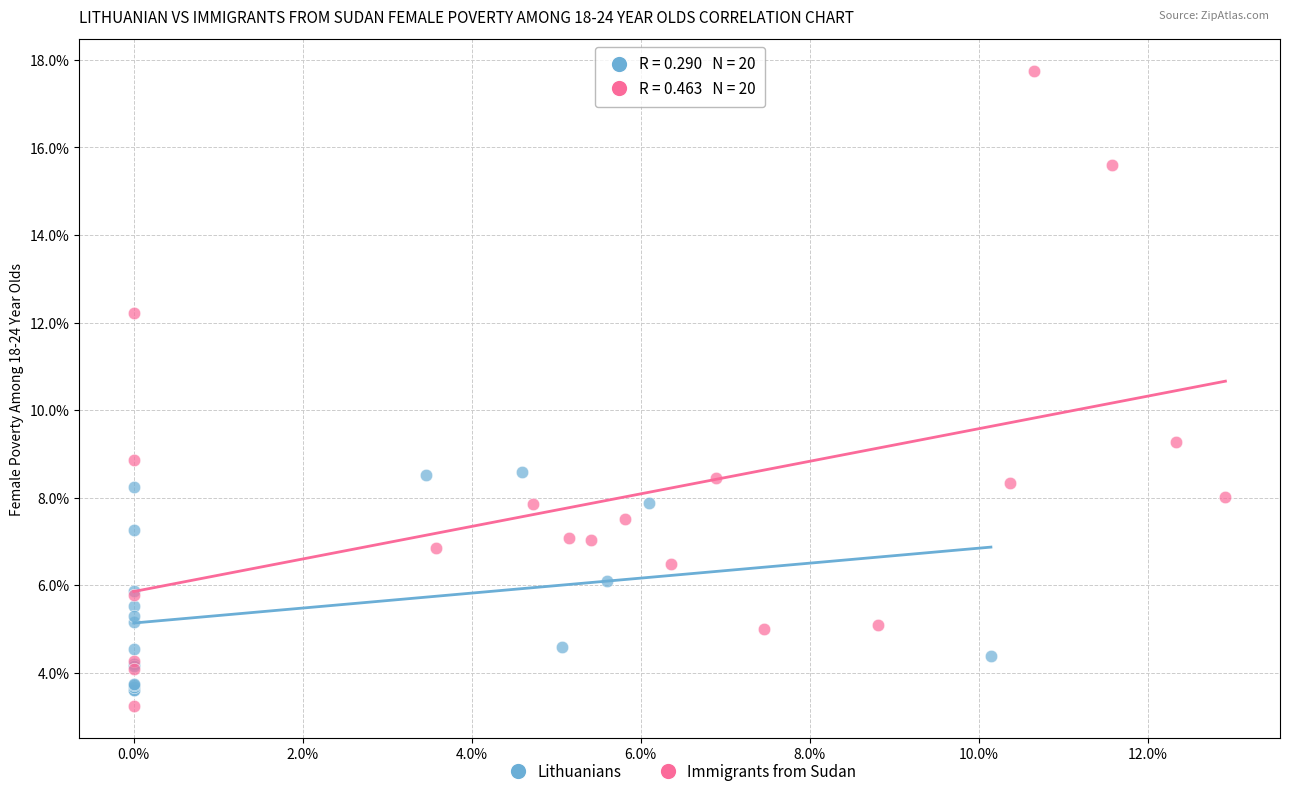

Which series contains the highest Y value?

Immigrants from Sudan